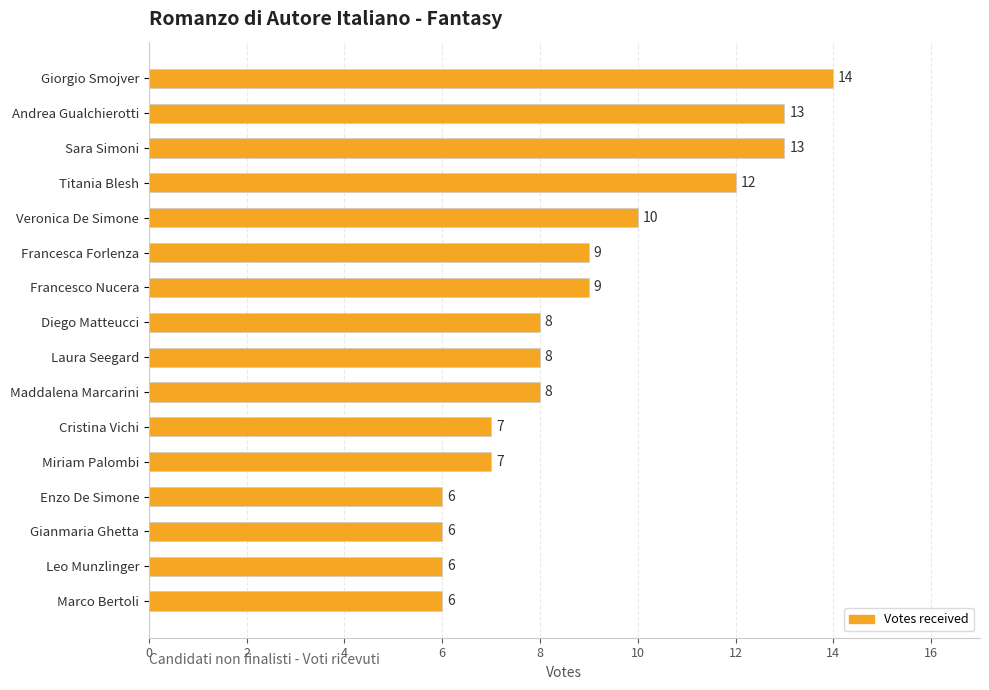

What is the ratio of the value at Giorgio Smojver to the value at Gianmaria Ghetta?

2.3